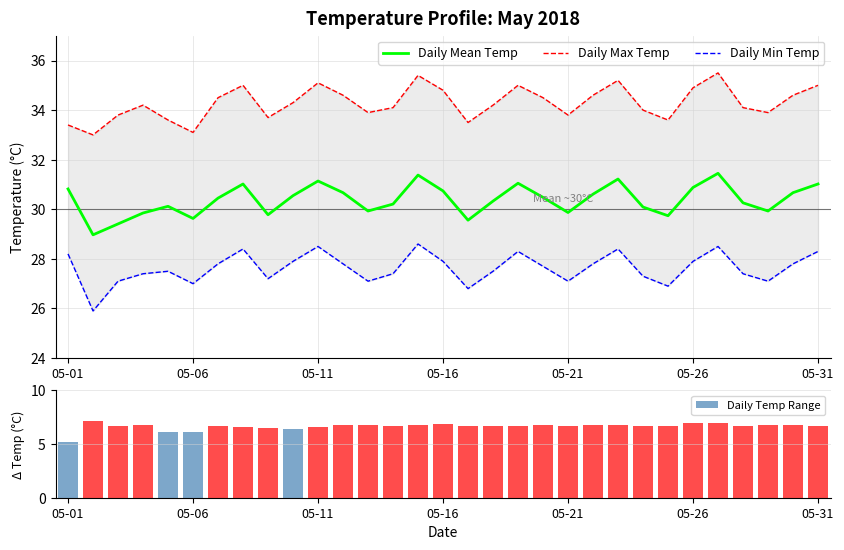

What is the maximum value for Daily Mean Temp?

31.4